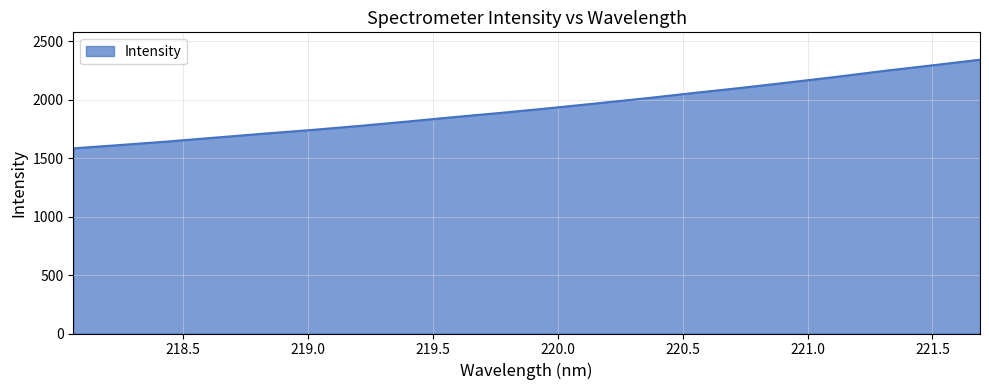

How many values are below 1928?

10